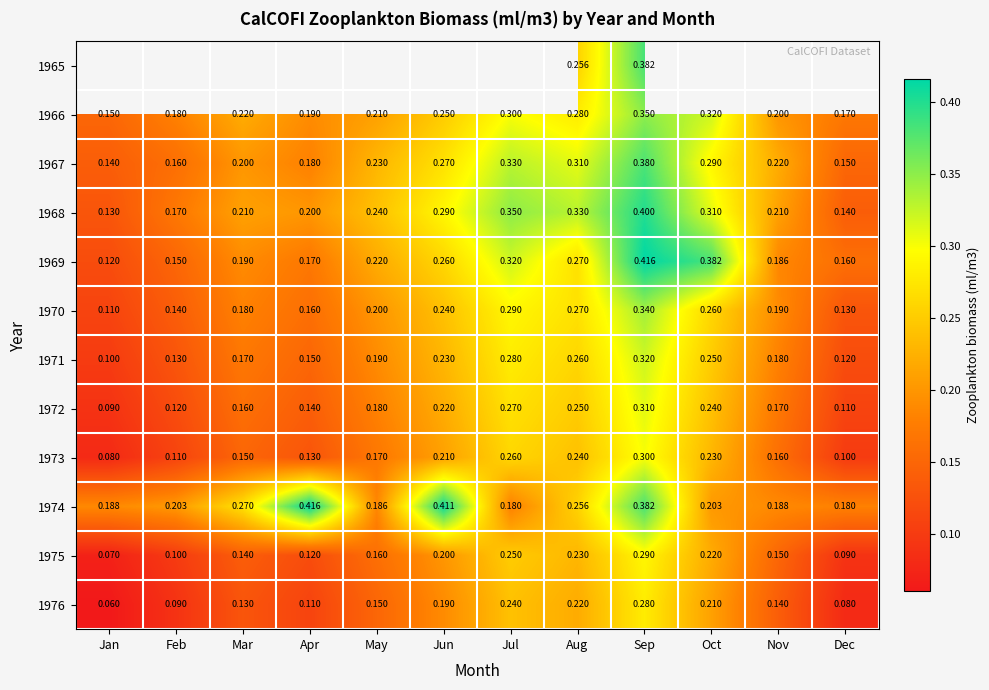

List the labels in order of 1970 value, smallest first.

Jan, Dec, Feb, Apr, Mar, Nov, May, Jun, Oct, Aug, Jul, Sep